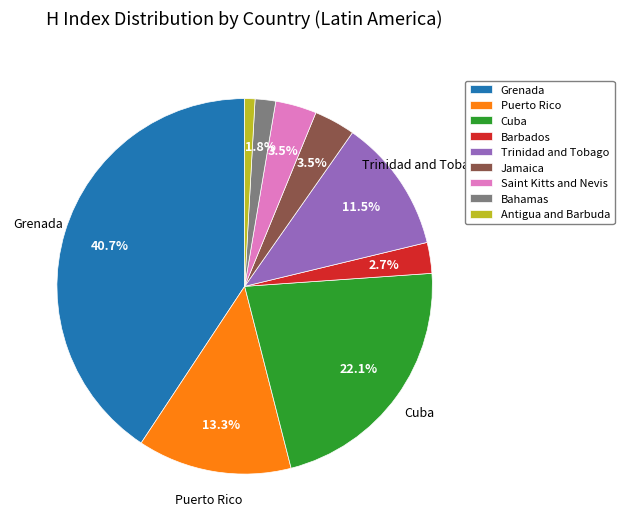

Between Saint Kitts and Nevis and Barbados, which is larger?

Saint Kitts and Nevis